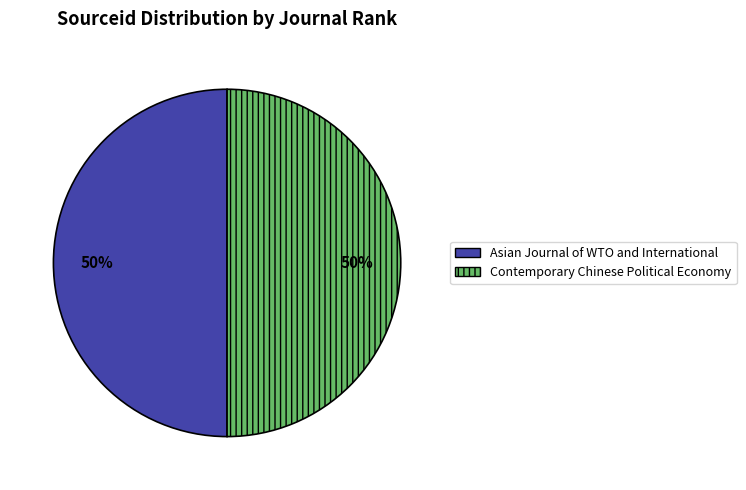

How many slices are in this pie chart?

2